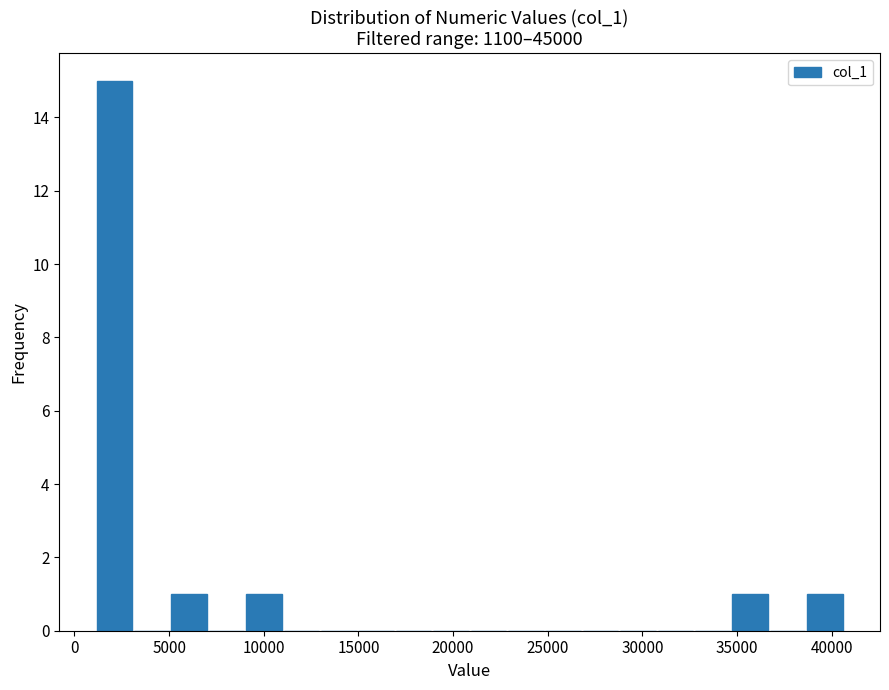

Around what value on the x-axis is the tallest bar? Give the approximate position of its centre, as read against the axis.

2000